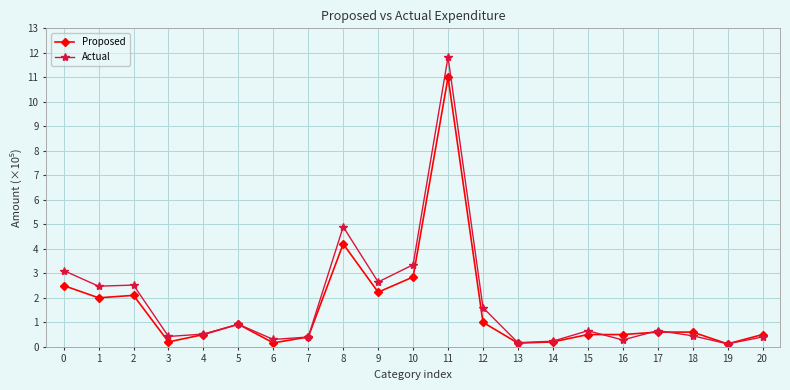

Where is Proposed nearest to the value 5?

8